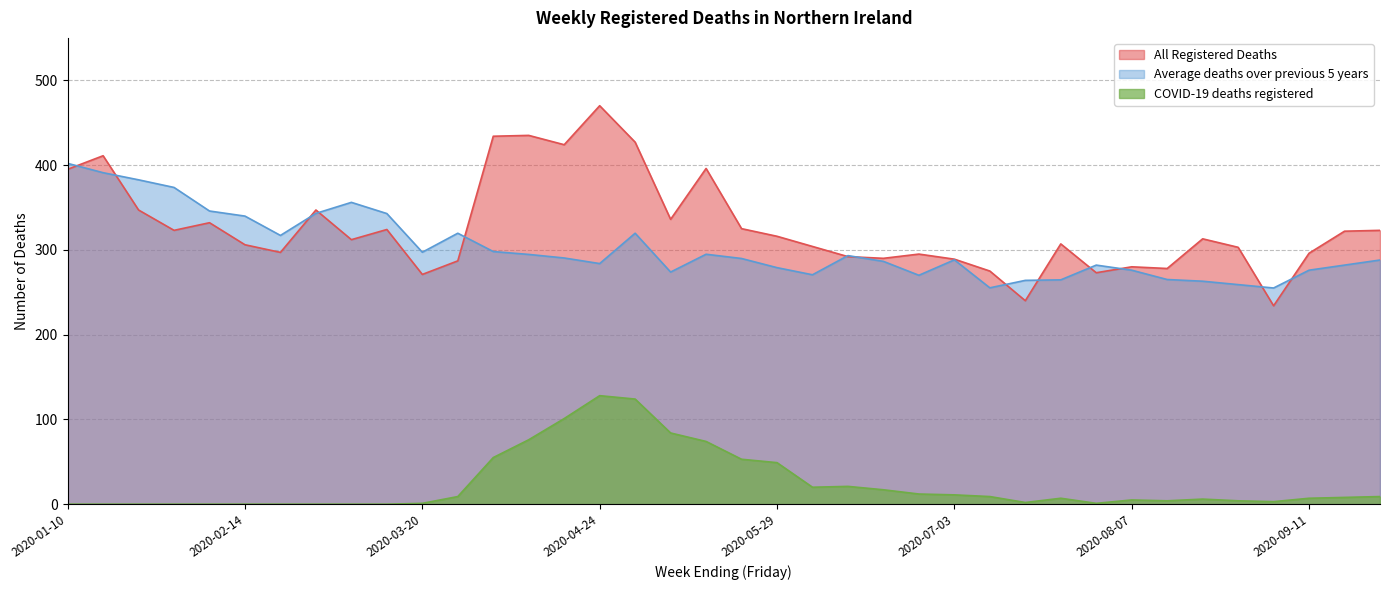

What position from the right is 2020-05-22?

19